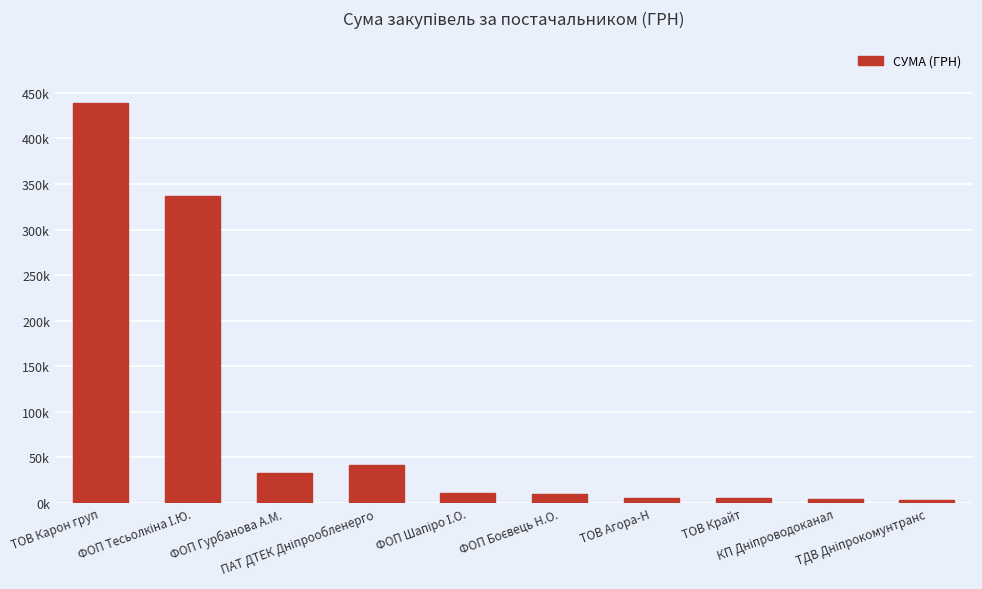

Does the chart contain any negative values?

No